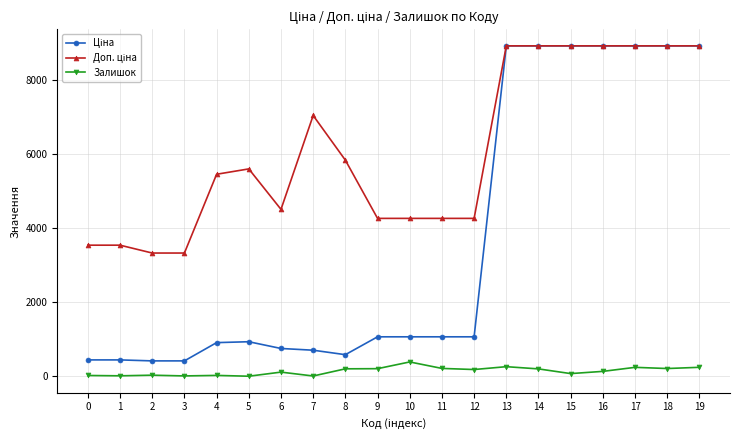

What is the greatest value displayed?

8934.1